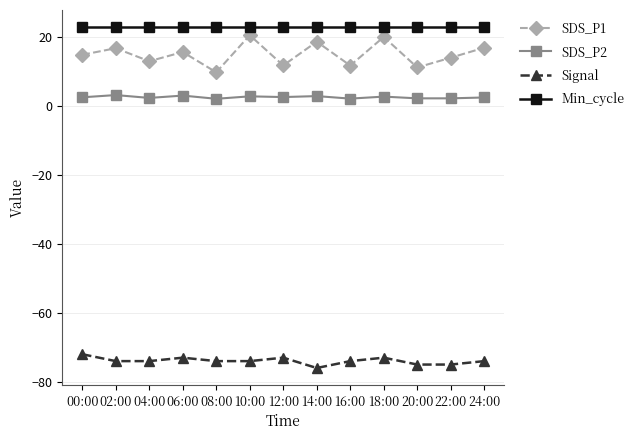

What is the sum of all Signal values?

-961.0